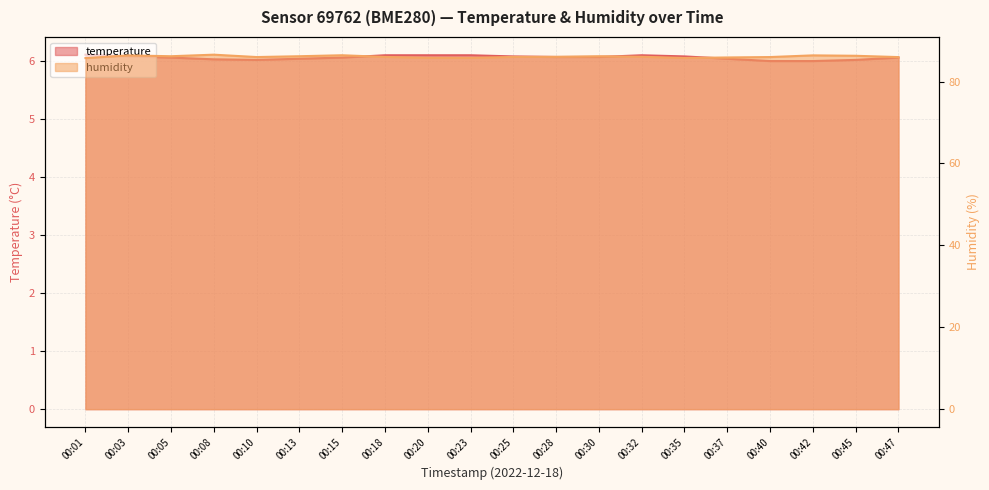

What is the sum of the temperature values at 00:35 and 00:01?

12.2